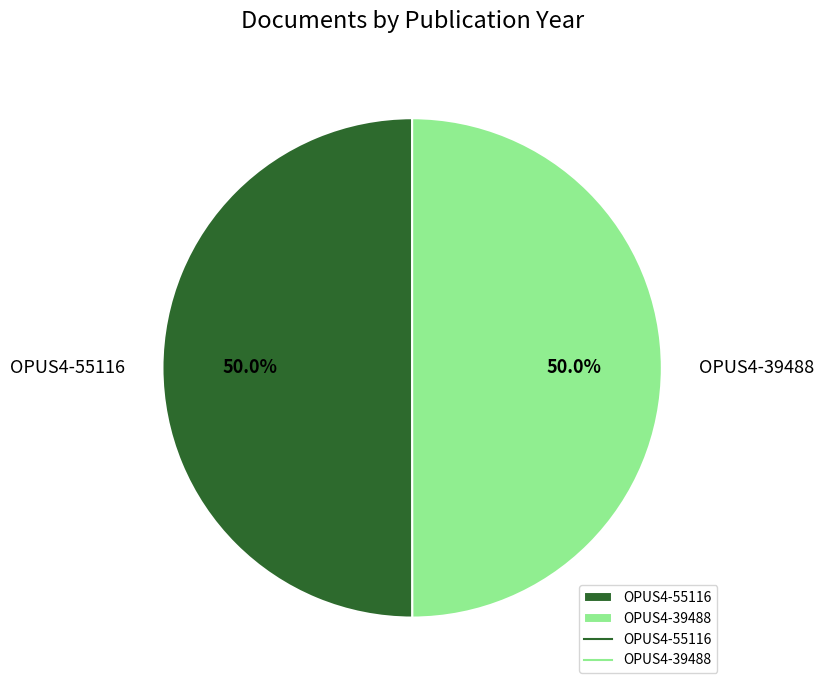

Approximately how many times larger is the value at OPUS4-39488 compared to OPUS4-55116?

1.0